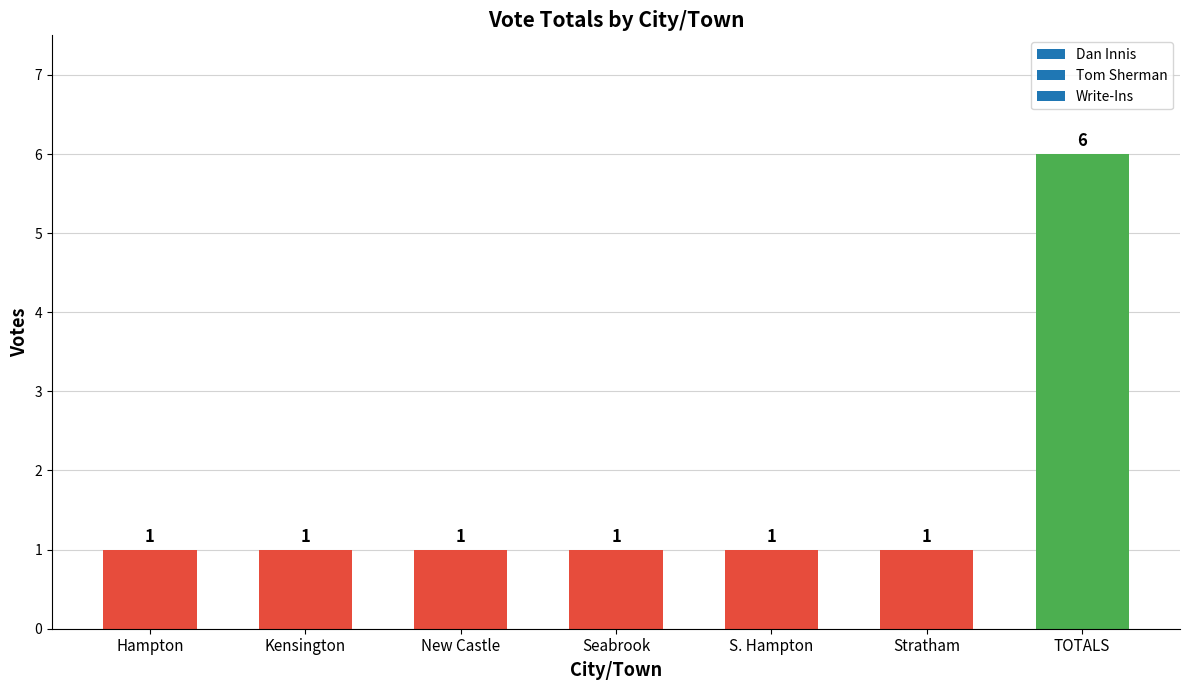

Which category has the highest value across all series?

TOTALS